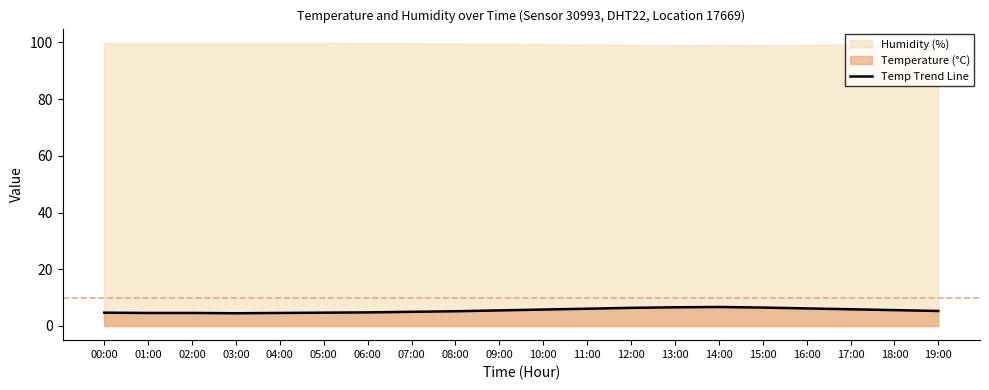

Rank the categories by value from highest to lowest.

14:00, 13:00, 15:00, 12:00, 16:00, 11:00, 17:00, 10:00, 18:00, 09:00, 19:00, 08:00, 07:00, 06:00, 00:00, 05:00, 01:00, 02:00, 04:00, 03:00